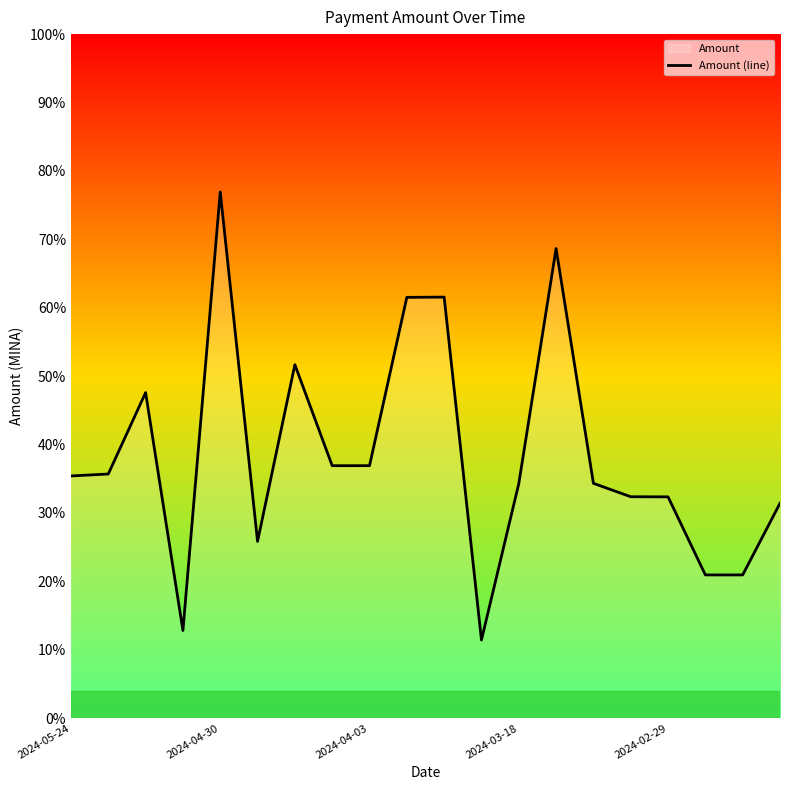

Which category has the lowest value across all series?

11